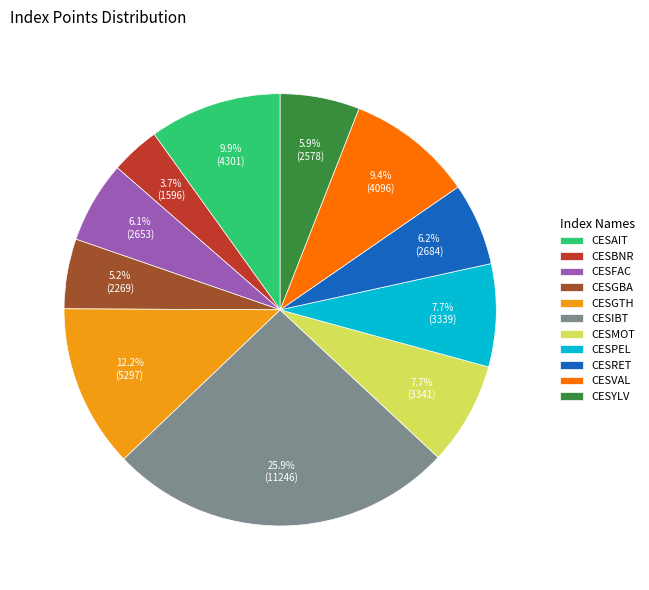

To the nearest percent, what portion does CESGBA represent?

5%